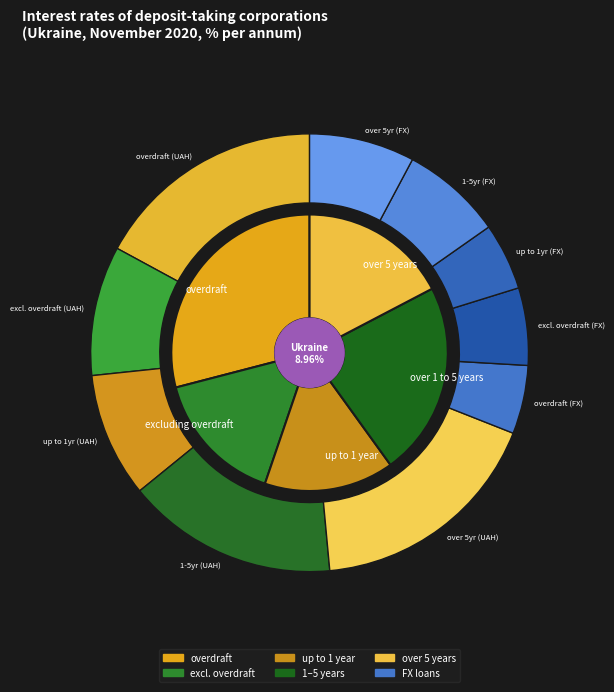

Do over 1 to 5 years and excluding overdraft together represent more than half of the pie?

No